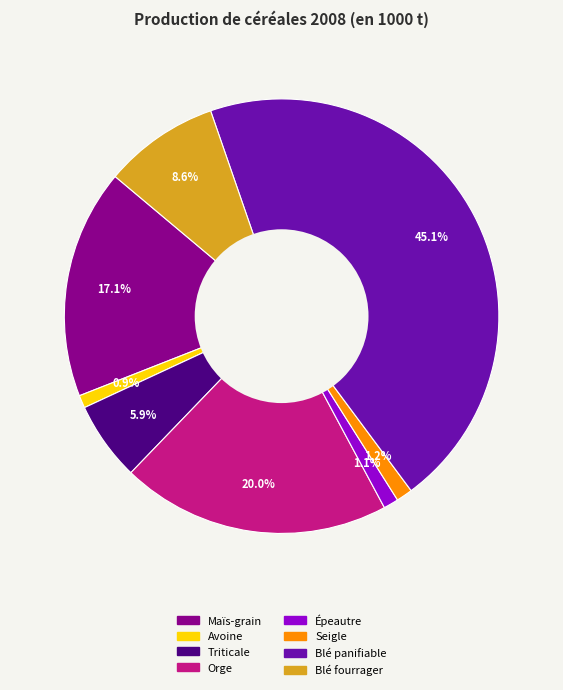

To the nearest percent, what percentage of the pie is Triticale?

6%